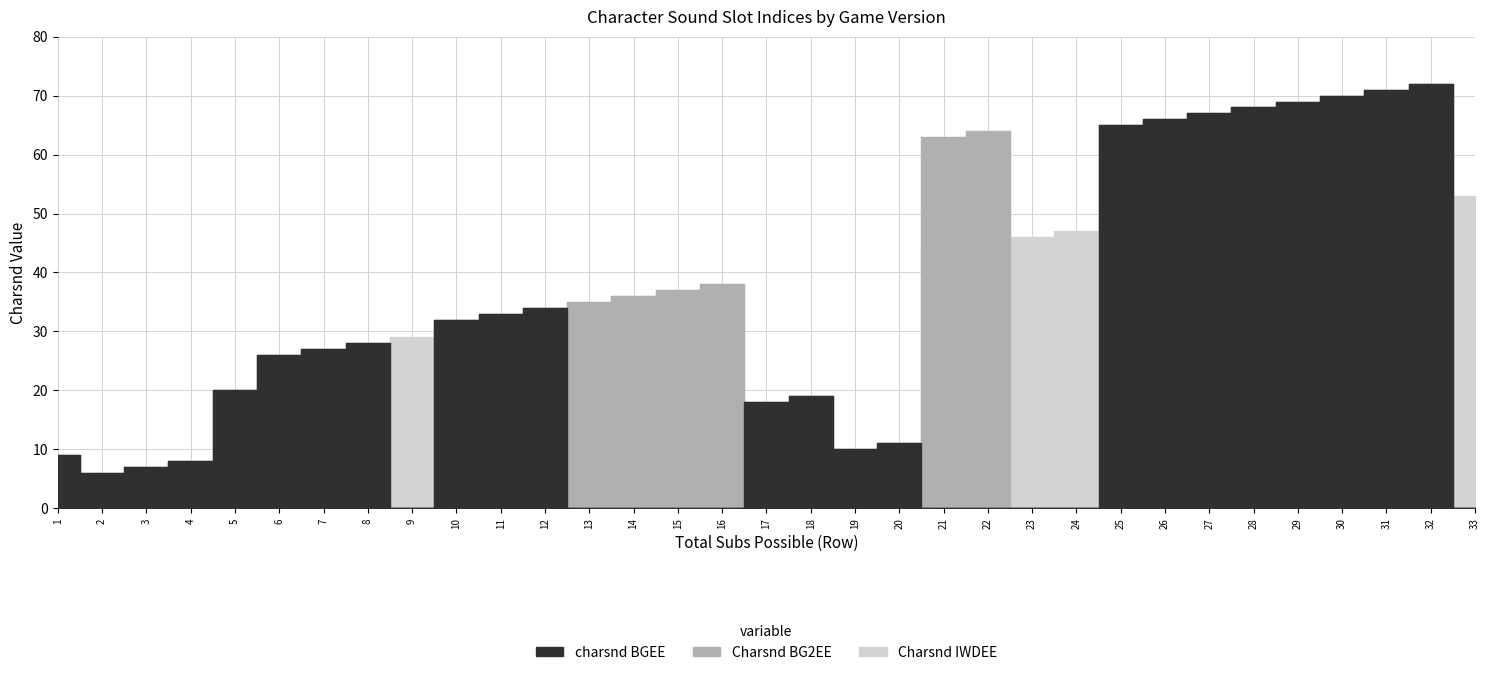

What is the difference between the second highest and second lowest values in the charsnd BGEE series?

71